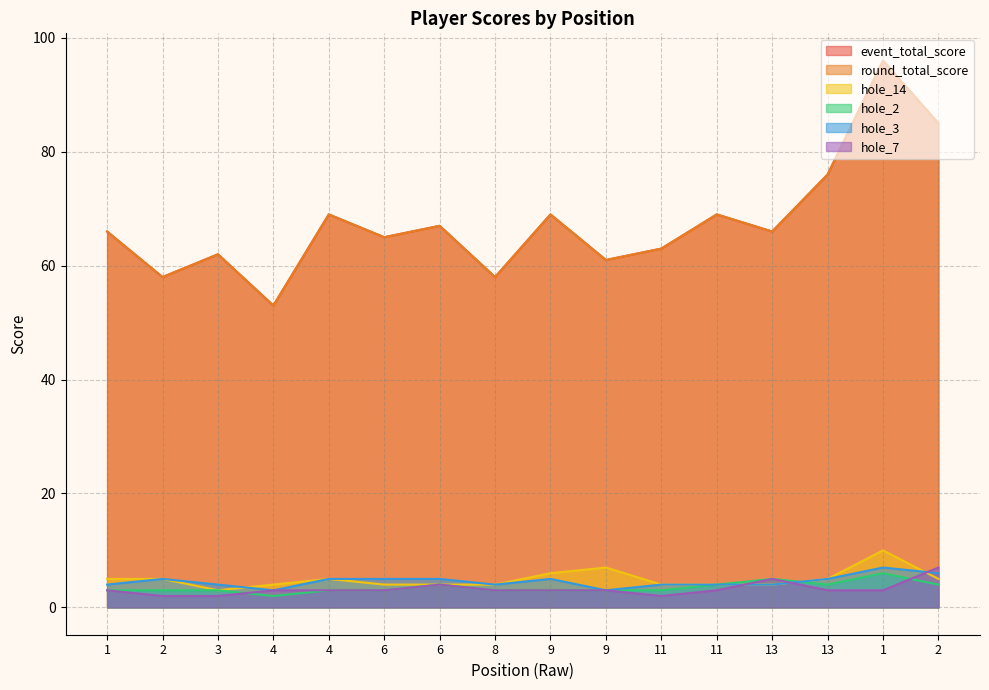

At which label is hole_3 closest to 5?

2